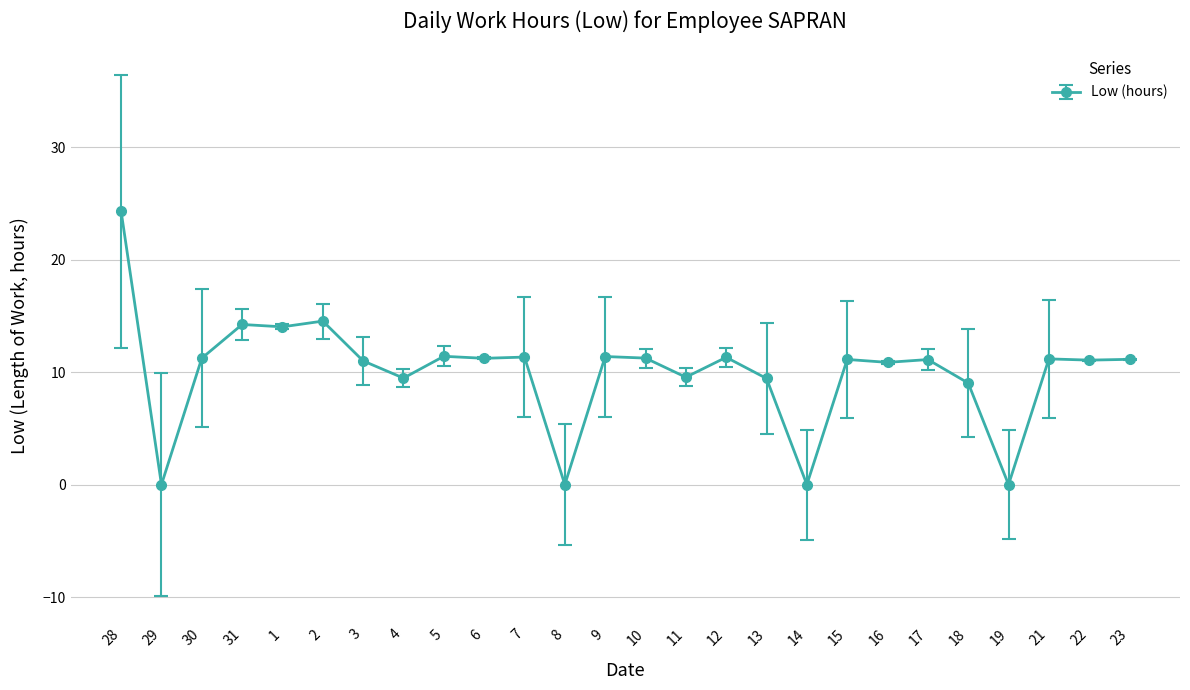

What is the change in value from 2 to 23?

-3.4